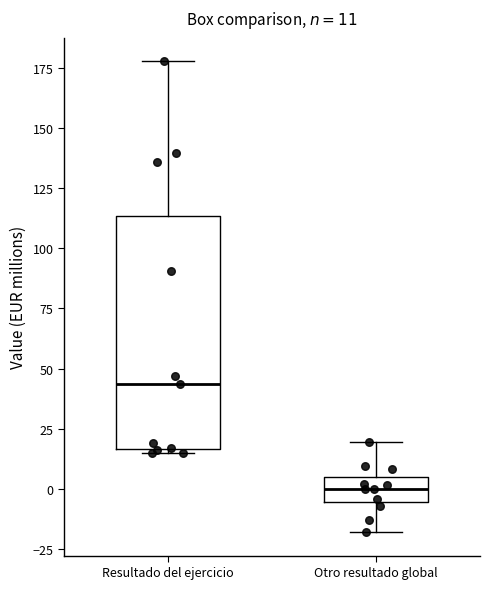

Which box's median line is the highest?

Resultado del ejercicio